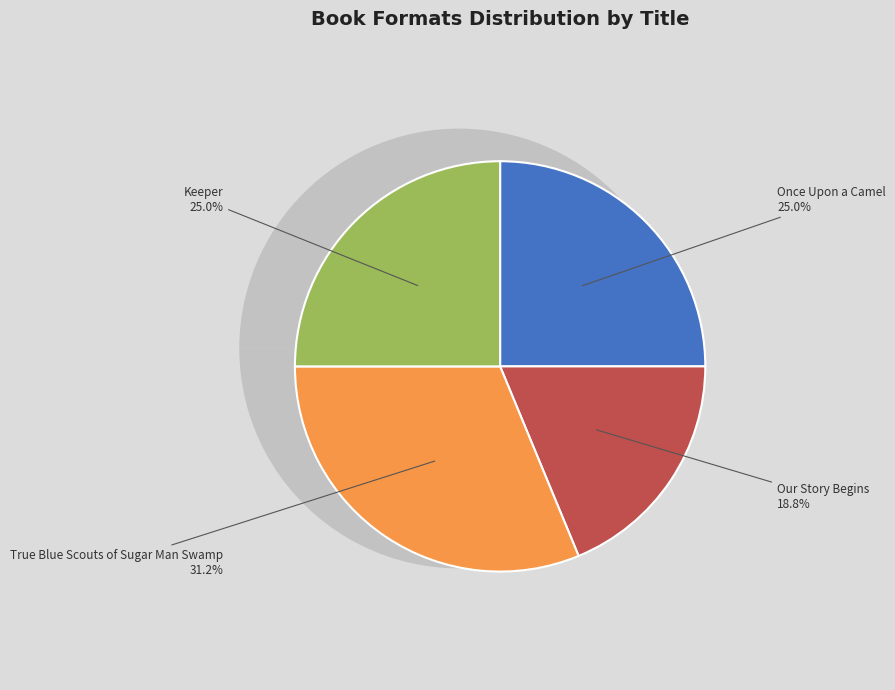

What percentage do Our Story Begins and Keeper together represent?

43.8%